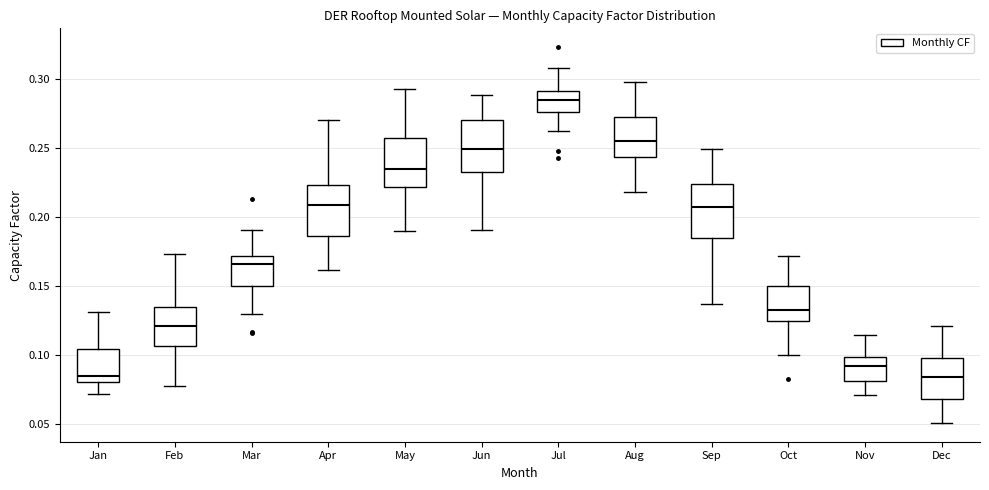

Reading left to right, read every box against the y-axis: the position of its median line, the range the box covers, and the ends of its whiskers. The values are not printed on the chart, so give them approximately, as read against the axis.

Jan: median 0.085, box 0.080 to 0.105, whiskers 0.070 to 0.130
Feb: median 0.120, box 0.105 to 0.135, whiskers 0.080 to 0.175
Mar: median 0.165, box 0.150 to 0.170, whiskers 0.130 to 0.190
Apr: median 0.210, box 0.185 to 0.225, whiskers 0.160 to 0.270
May: median 0.235, box 0.220 to 0.255, whiskers 0.190 to 0.295
Jun: median 0.250, box 0.235 to 0.270, whiskers 0.190 to 0.290
Jul: median 0.285, box 0.275 to 0.290, whiskers 0.260 to 0.310
Aug: median 0.255, box 0.245 to 0.275, whiskers 0.220 to 0.300
Sep: median 0.205, box 0.185 to 0.225, whiskers 0.135 to 0.250
Oct: median 0.135, box 0.125 to 0.150, whiskers 0.100 to 0.170
Nov: median 0.090, box 0.080 to 0.100, whiskers 0.070 to 0.115
Dec: median 0.085, box 0.070 to 0.100, whiskers 0.050 to 0.120